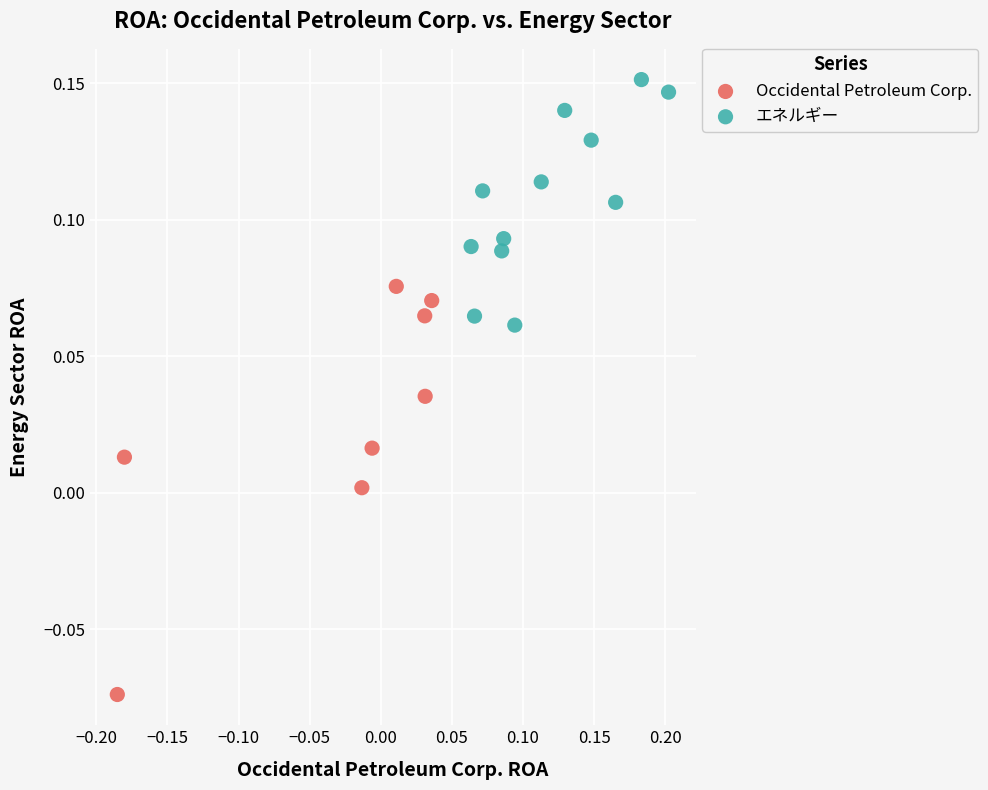

Which series reaches the maximum Y coordinate?

エネルギー